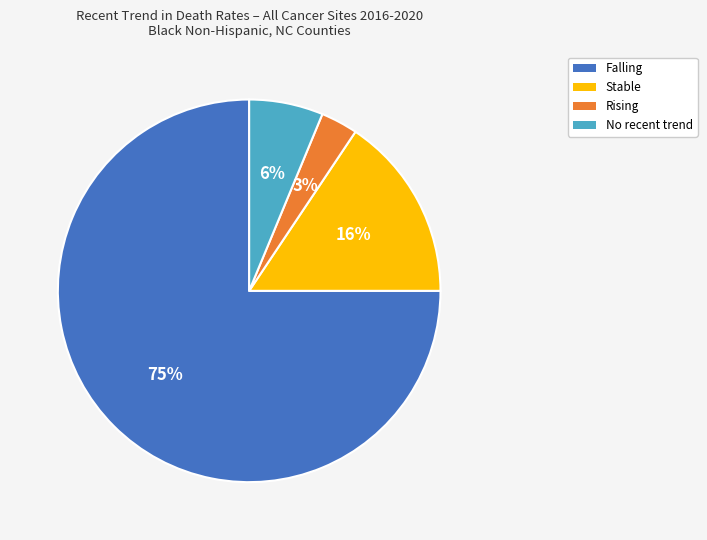

Which has a higher value, Falling or Rising?

Falling